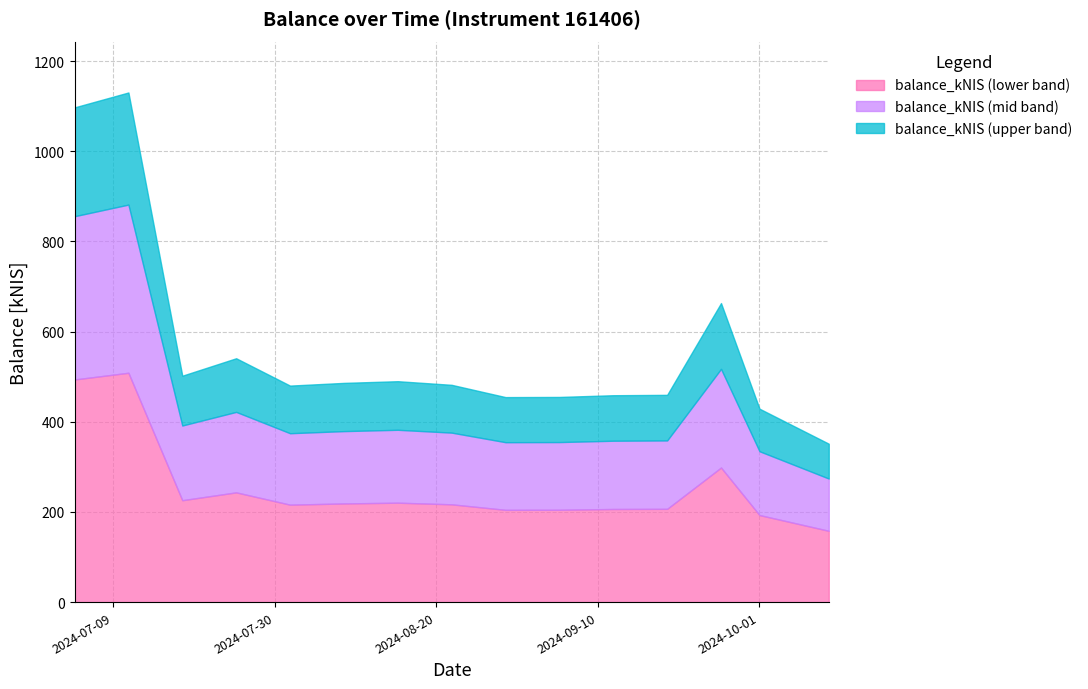

Rank the categories by value from highest to lowest.

2024-07-11, 2024-07-04, 2024-09-26, 2024-07-25, 2024-07-18, 2024-08-15, 2024-08-08, 2024-08-22, 2024-08-01, 2024-09-19, 2024-09-12, 2024-09-05, 2024-08-29, 2024-10-01, 2024-10-10